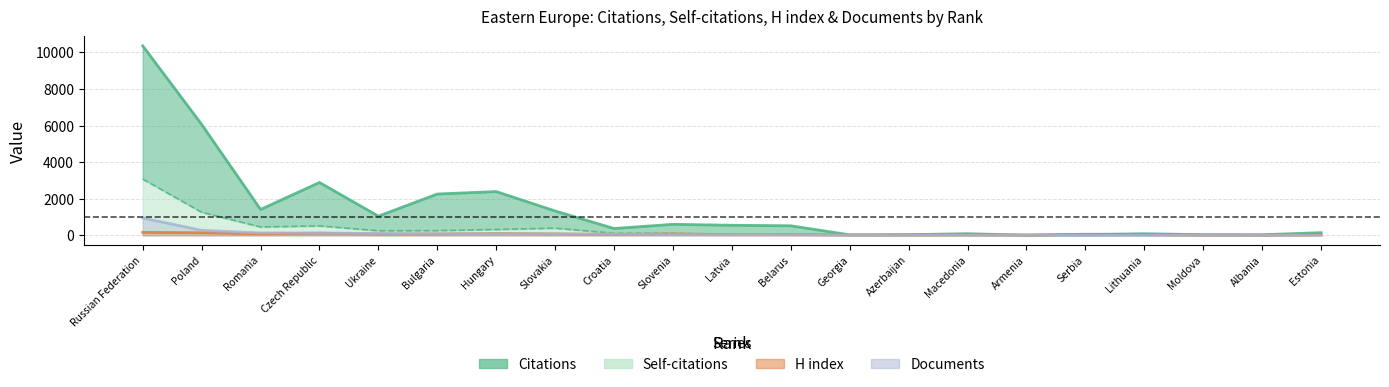

What is the difference between the H index values at Ukraine and Bulgaria?

2